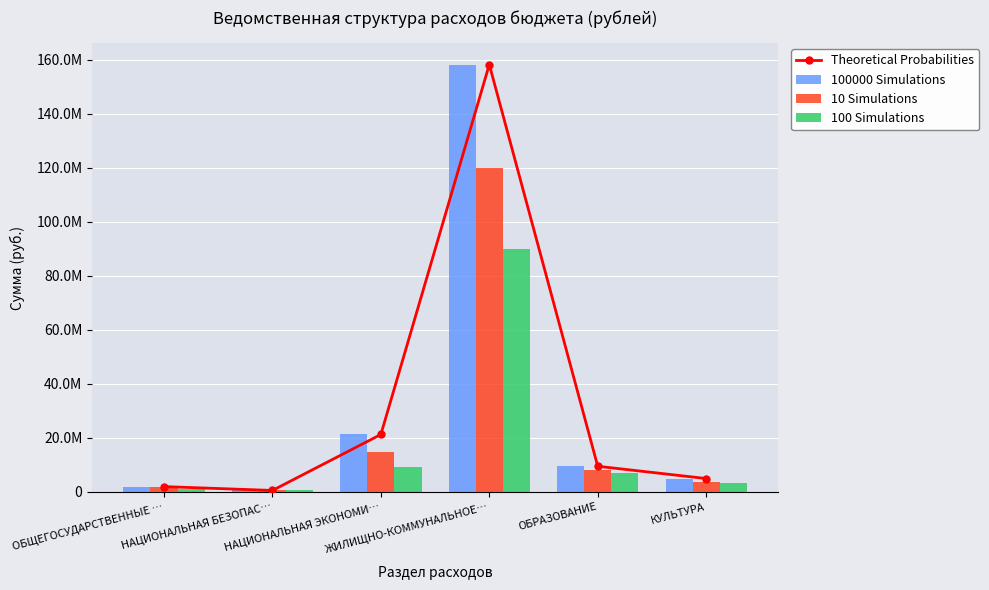

At which label does 100 Simulations first exceed 7000000?

НАЦИОНАЛЬНАЯ ЭКОНОМИ…